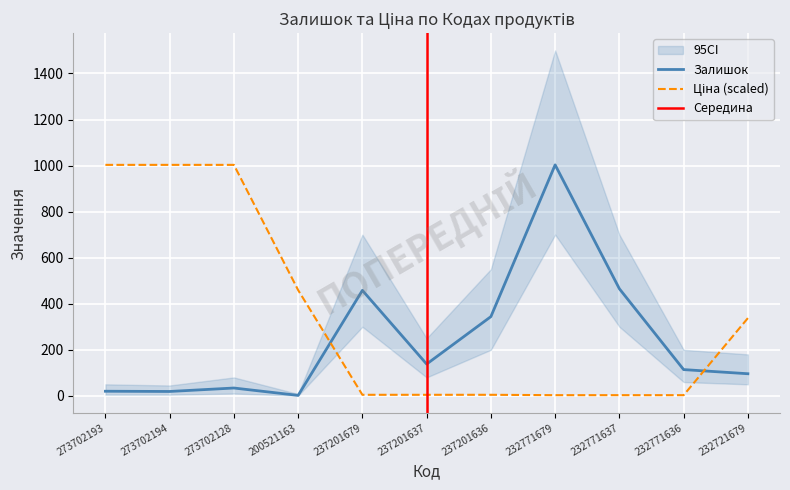

Reading left to right, transcribe all the data shown in this chart.

Залишок: 273702193=20.0	273702194=19.0	273702128=34.0	200521163=2.0	237201679=458.0	237201637=138.0	237201636=344.0	232771679=1003.0	232771637=465.0	232771636=114.0	232721679=96.0
Ціна: 273702193=1003.0	273702194=1003.0	273702128=1003.0	200521163=459.1	237201679=4.5	237201637=4.5	237201636=4.5	232771679=2.9	232771637=2.9	232771636=2.9	232721679=337.5